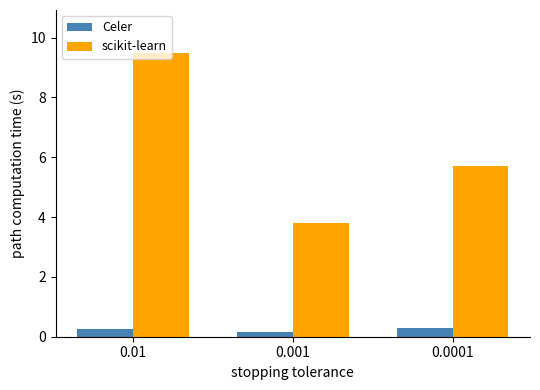

At 0.01, list the series in order from smallest to largest.

Celer, scikit-learn